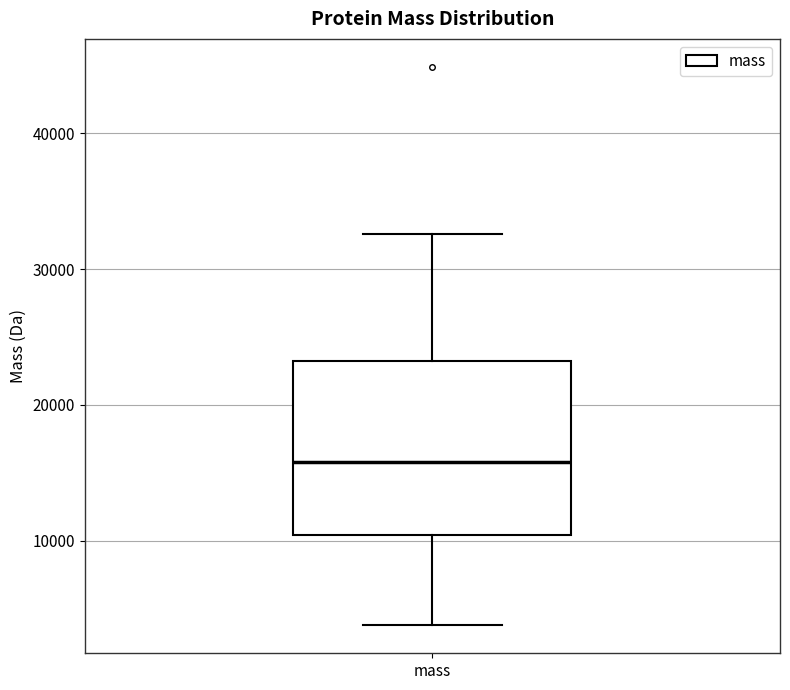

Transcribe this box plot: give where the median line is, the range the box spans, and where the two whiskers end, as read against the y-axis. The values are not printed on the chart, so give them approximately, as read against the axis.

median 16000, box 10000 to 23000, whiskers 4000 to 33000